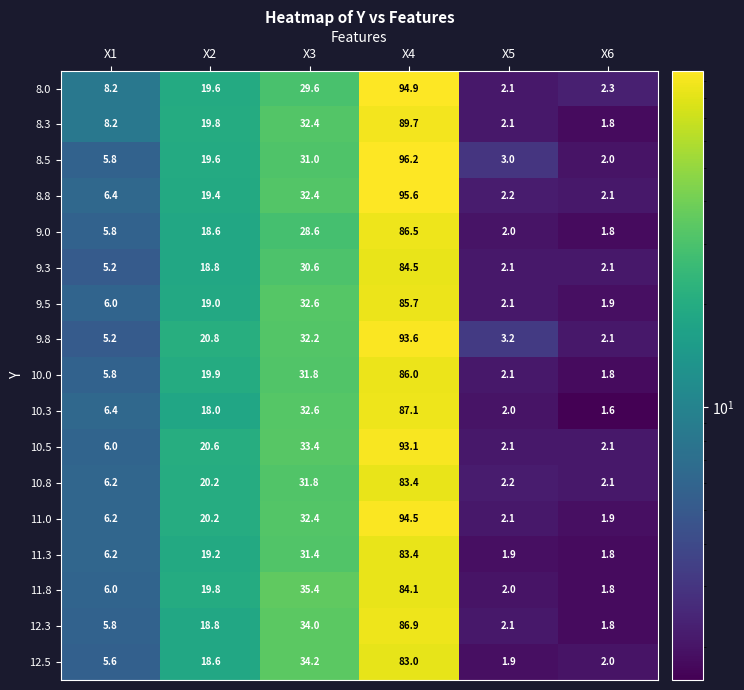

Rank the categories by 10.3 value from highest to lowest.

X4, X3, X2, X1, X5, X6